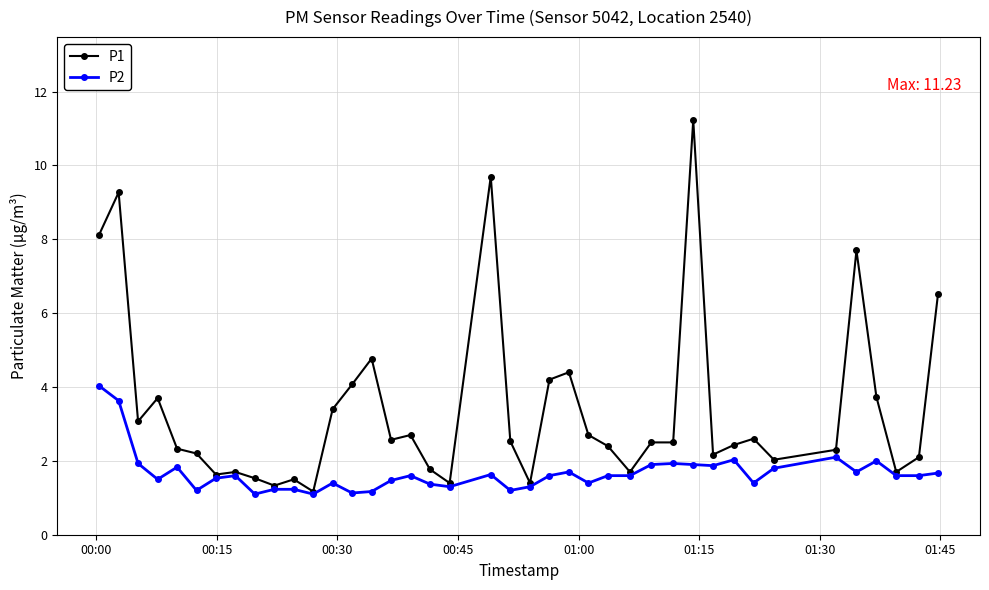

Which series has the largest range (max minus min)?

P1